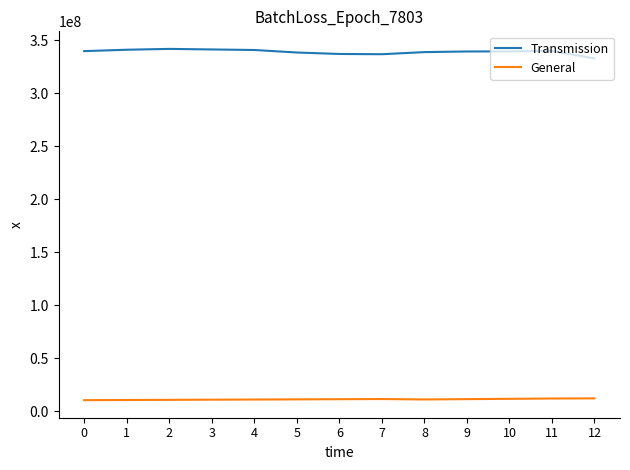

What is the lowest value of the General series?

10563256.7